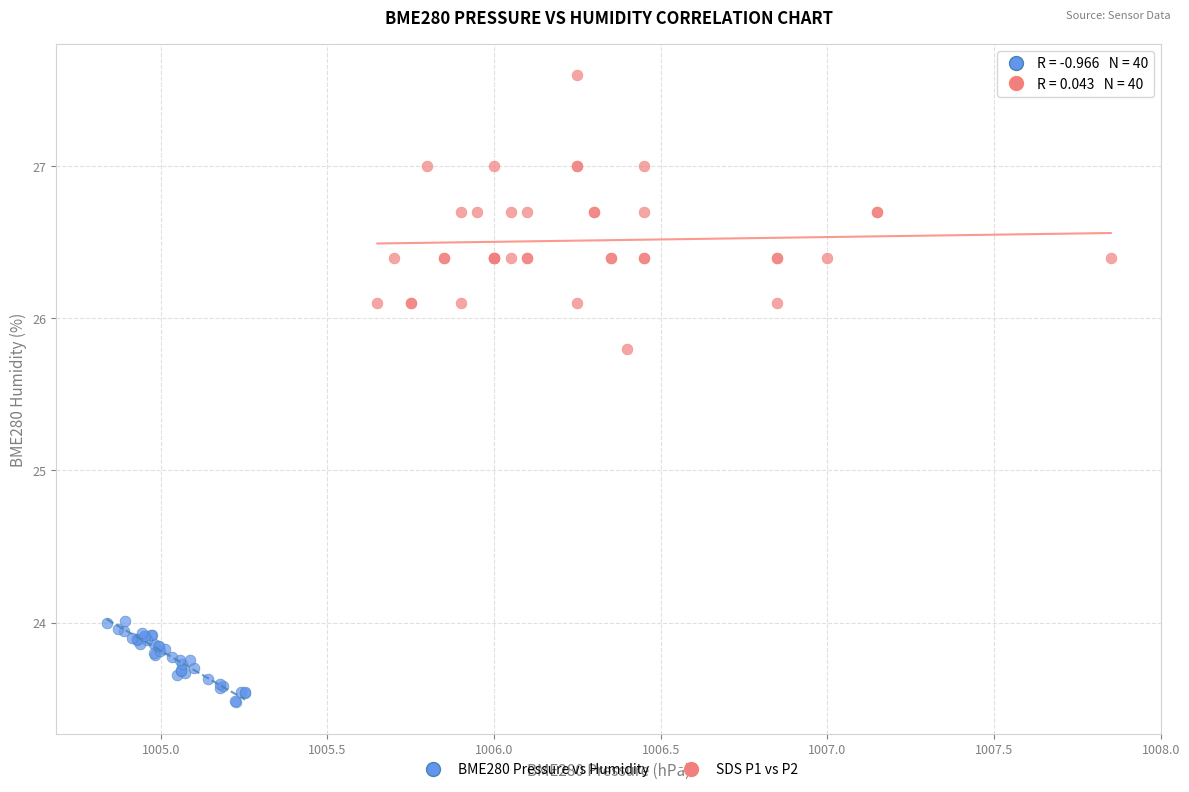

Which series has the largest Y range (max minus min)?

SDS P1 vs P2